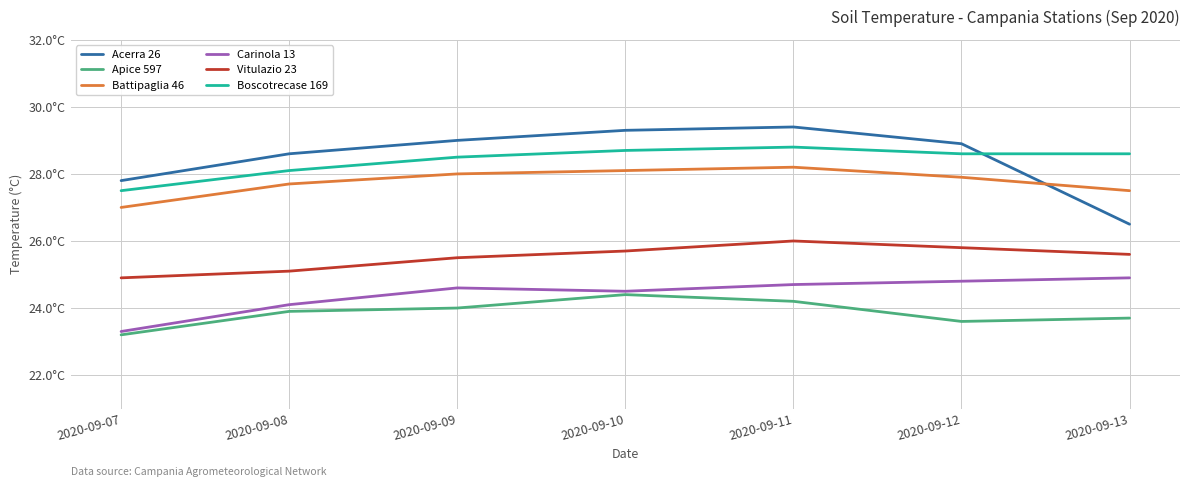

What is the average value of the Apice 597 series?

23.9